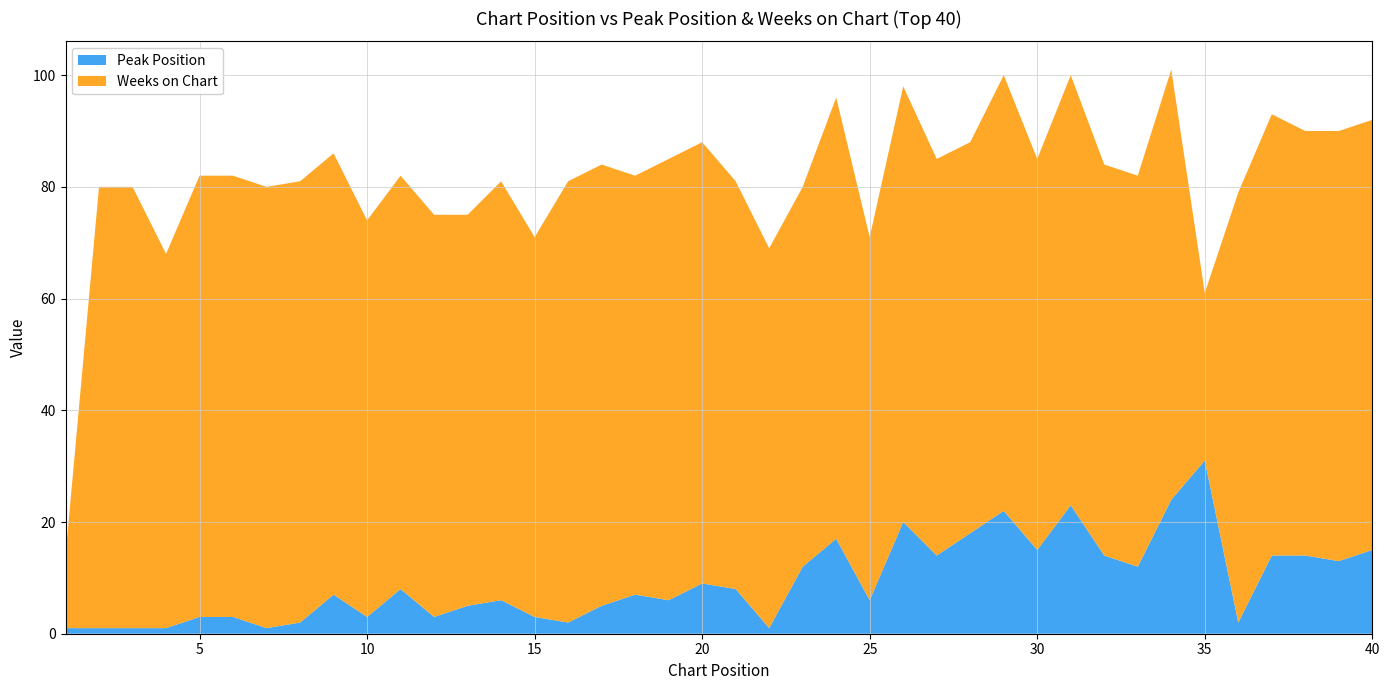

Reading left to right, extract all data points from this chart.

Peak Position: 1=1	2=1	3=1	4=1	5=3	6=3	7=1	8=2	9=7	10=3	11=8	12=3	13=5	14=6	15=3	16=2	17=5	18=7	19=6	20=9	21=8	22=1	23=12	24=17	25=6	26=20	27=14	28=18	29=22	30=15	31=23	32=14	33=12	34=24	35=31	36=2	37=14	38=14	39=13	40=15
Weeks on Chart: 1=13	2=79	3=79	4=67	5=79	6=79	7=79	8=79	9=79	10=71	11=74	12=72	13=70	14=75	15=68	16=79	17=79	18=75	19=79	20=79	21=73	22=68	23=68	24=79	25=65	26=78	27=71	28=70	29=78	30=70	31=77	32=70	33=70	34=77	35=30	36=77	37=79	38=76	39=77	40=77